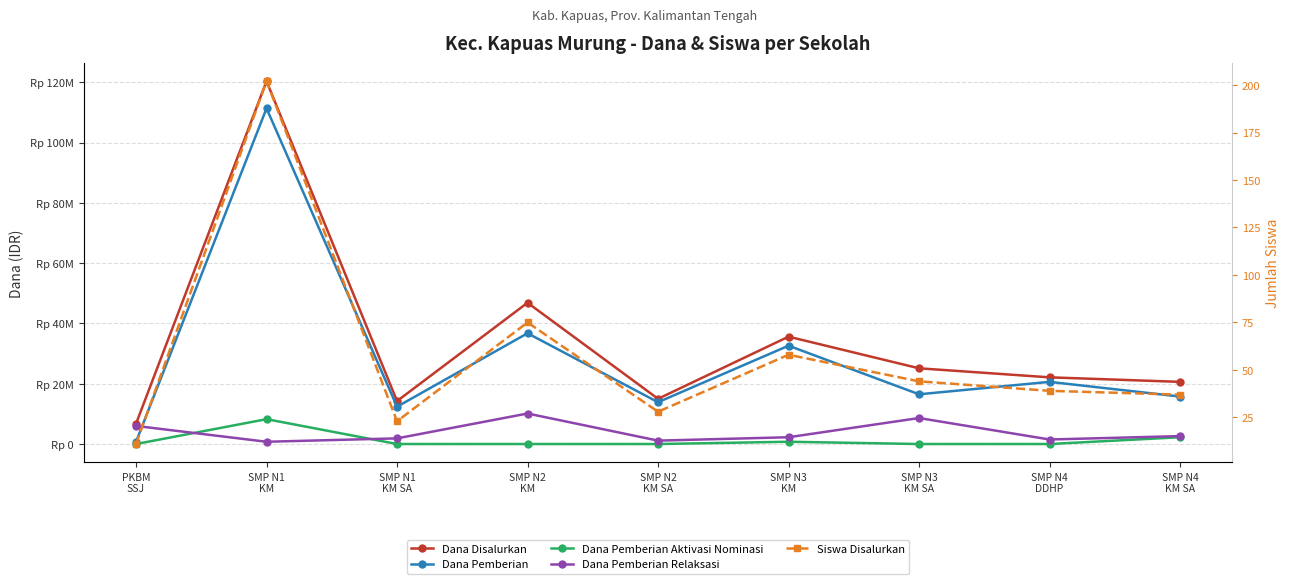

How many lines are shown in the chart?

5